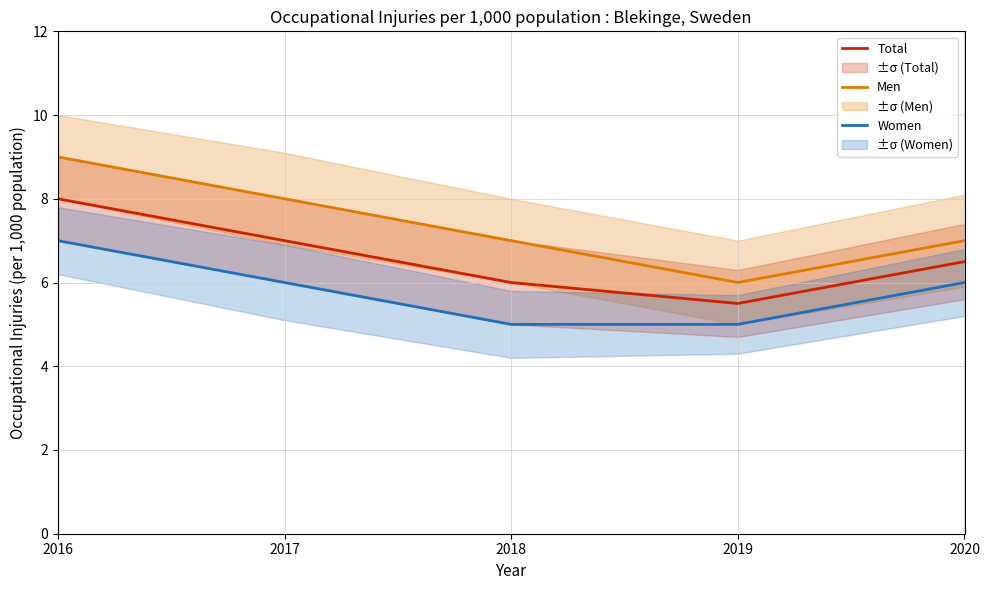

Where does the Women series first go above 6?

2016